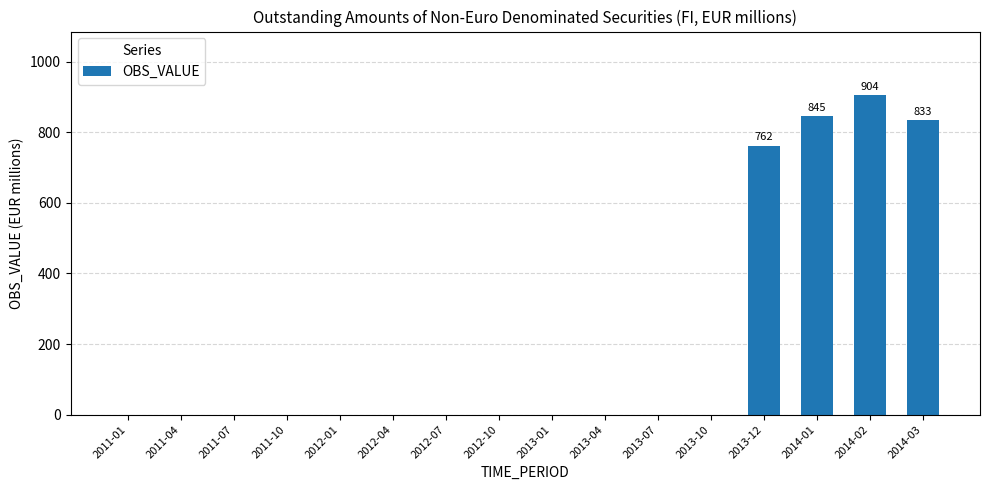

What is the average value?

209